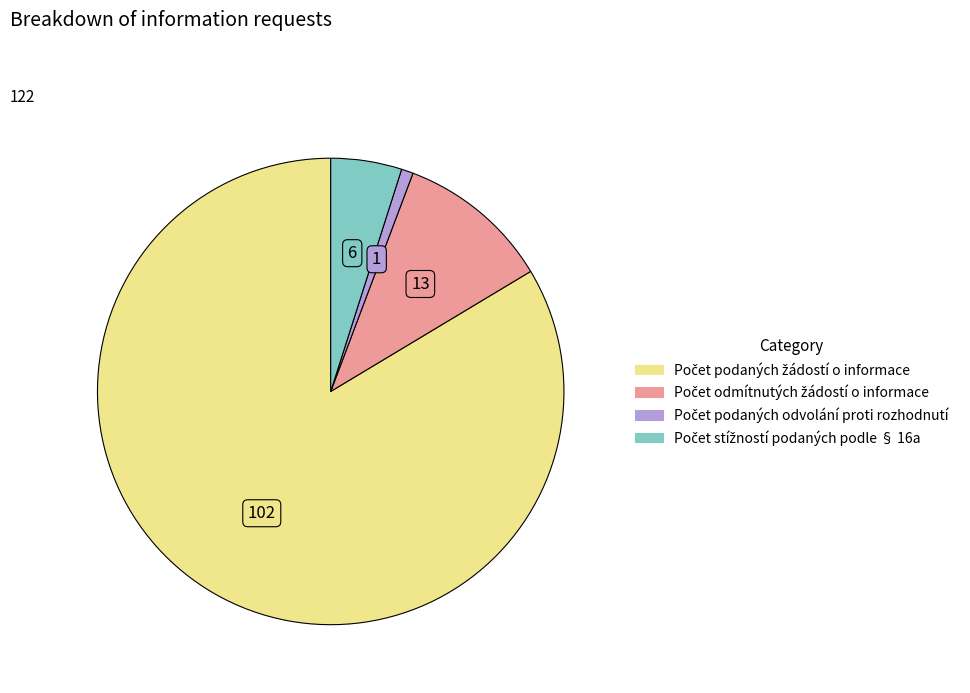

Is there a majority slice in this chart?

Yes